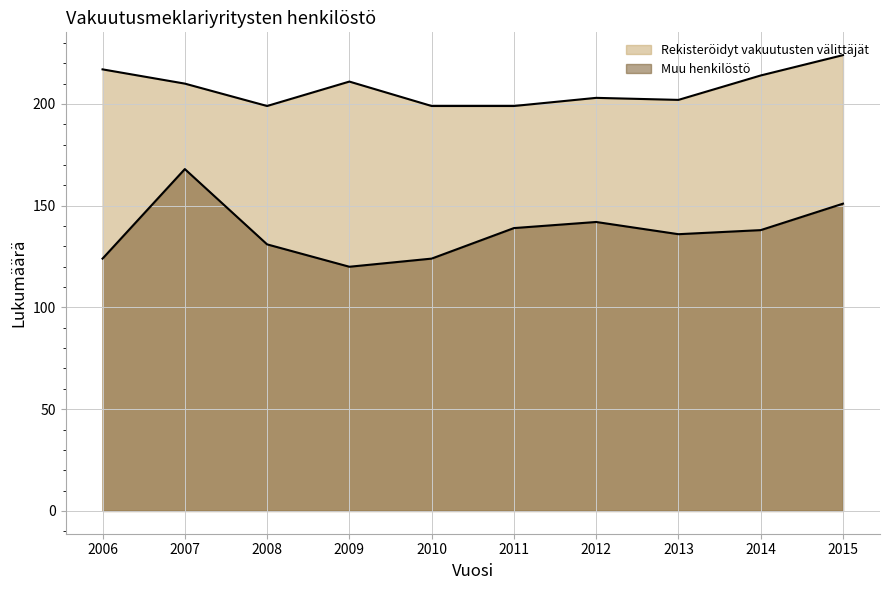

The Rekisteröidyt vakuutusten välittäjät series shows 75 at 2012. True or false?

False